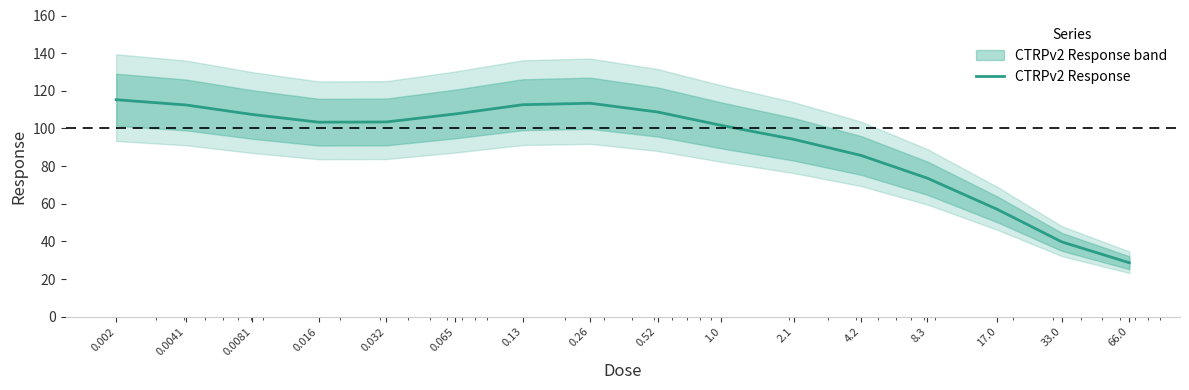

Reading right to left, list all the values displayed in this chart.

28.7	39.7	57.0	73.6	85.7	94.2	101.6	108.7	113.4	112.6	107.7	103.4	103.3	107.4	112.5	115.3